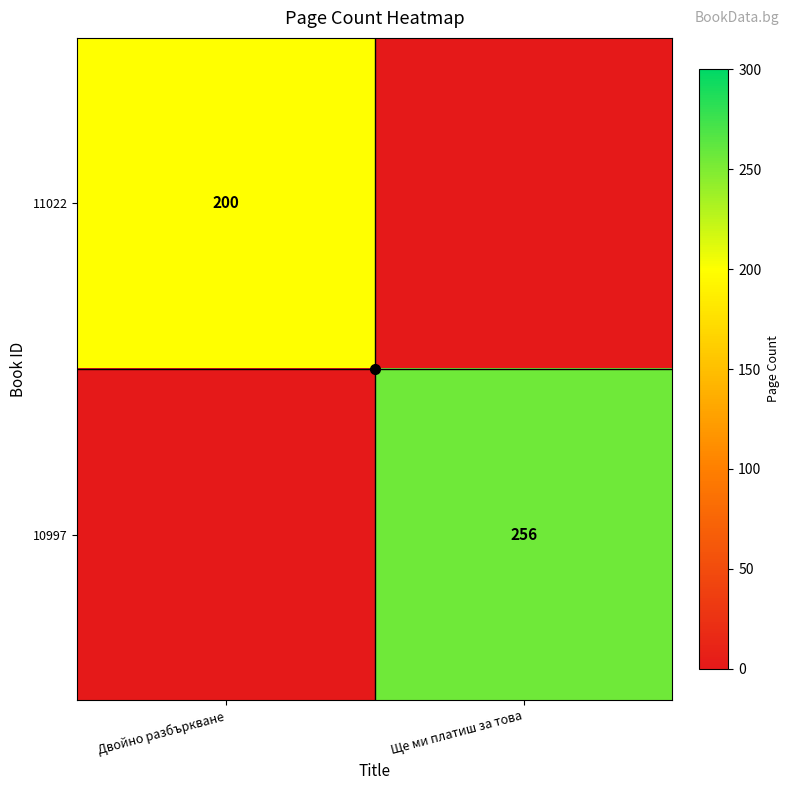

True or false: 11022 has a value of -122 at Ще ми платиш за това.

False